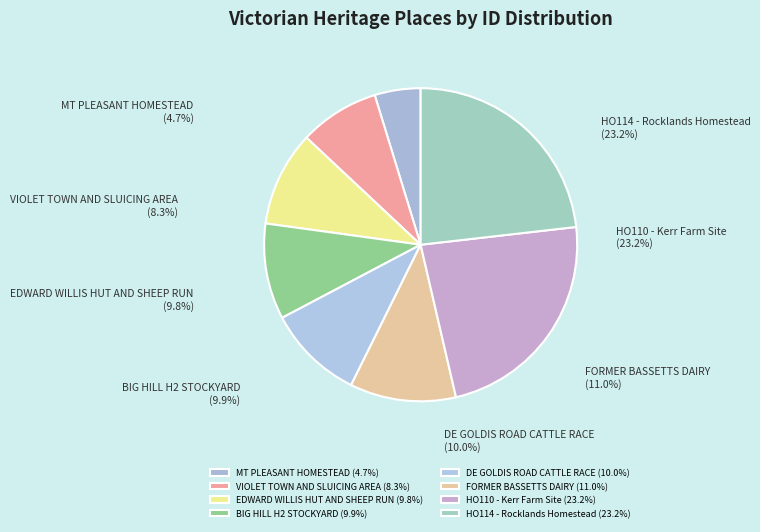

What percentage is NOT represented by MT PLEASANT HOMESTEAD?

95.3%